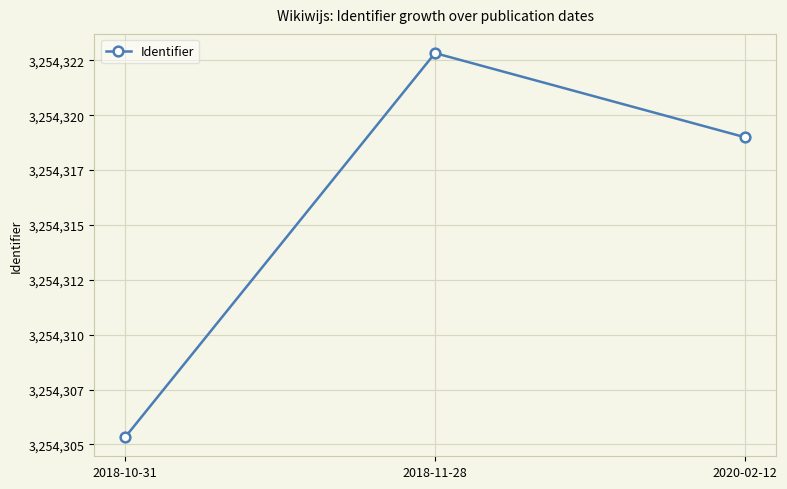

Reading right to left, what are all the values shown in this chart?

2020-02-12=3254319.0	2018-11-28=3254322.8	2018-10-31=3254305.3